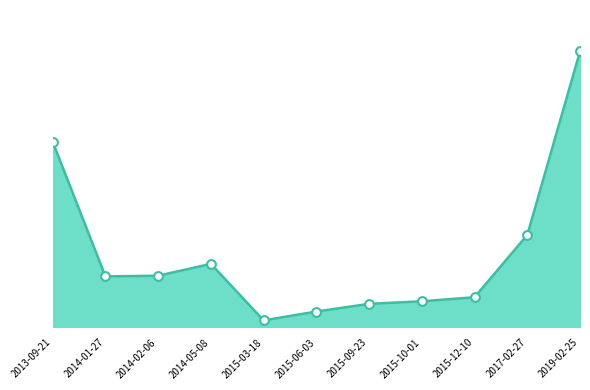

What is the change in value from 2015-12-10 to 2017-02-27?

+1634